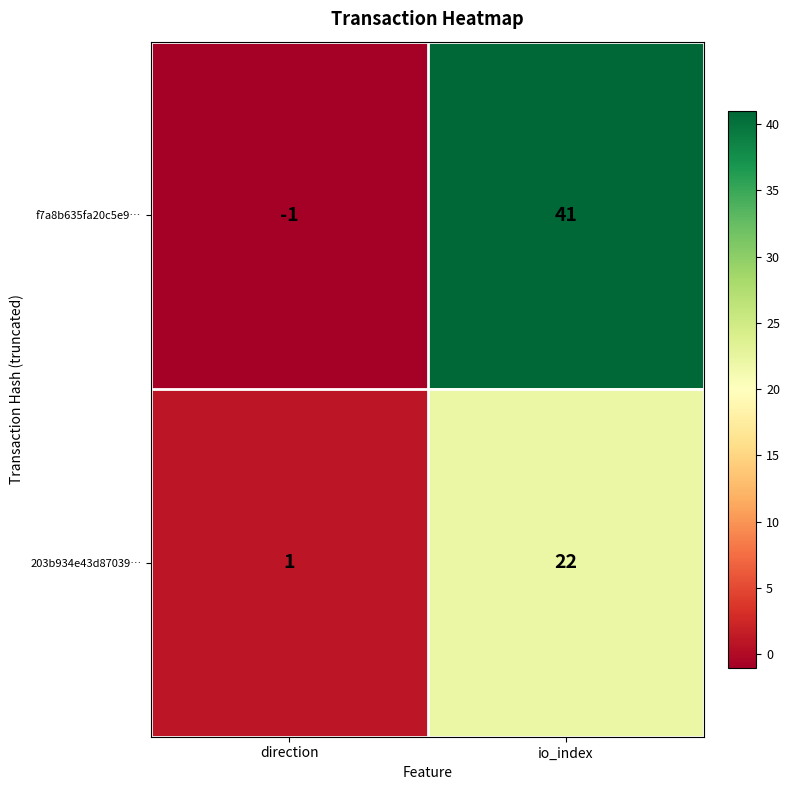

What is the difference between the maximum and minimum values in the f7a8b635fa20c5e9… series?

42